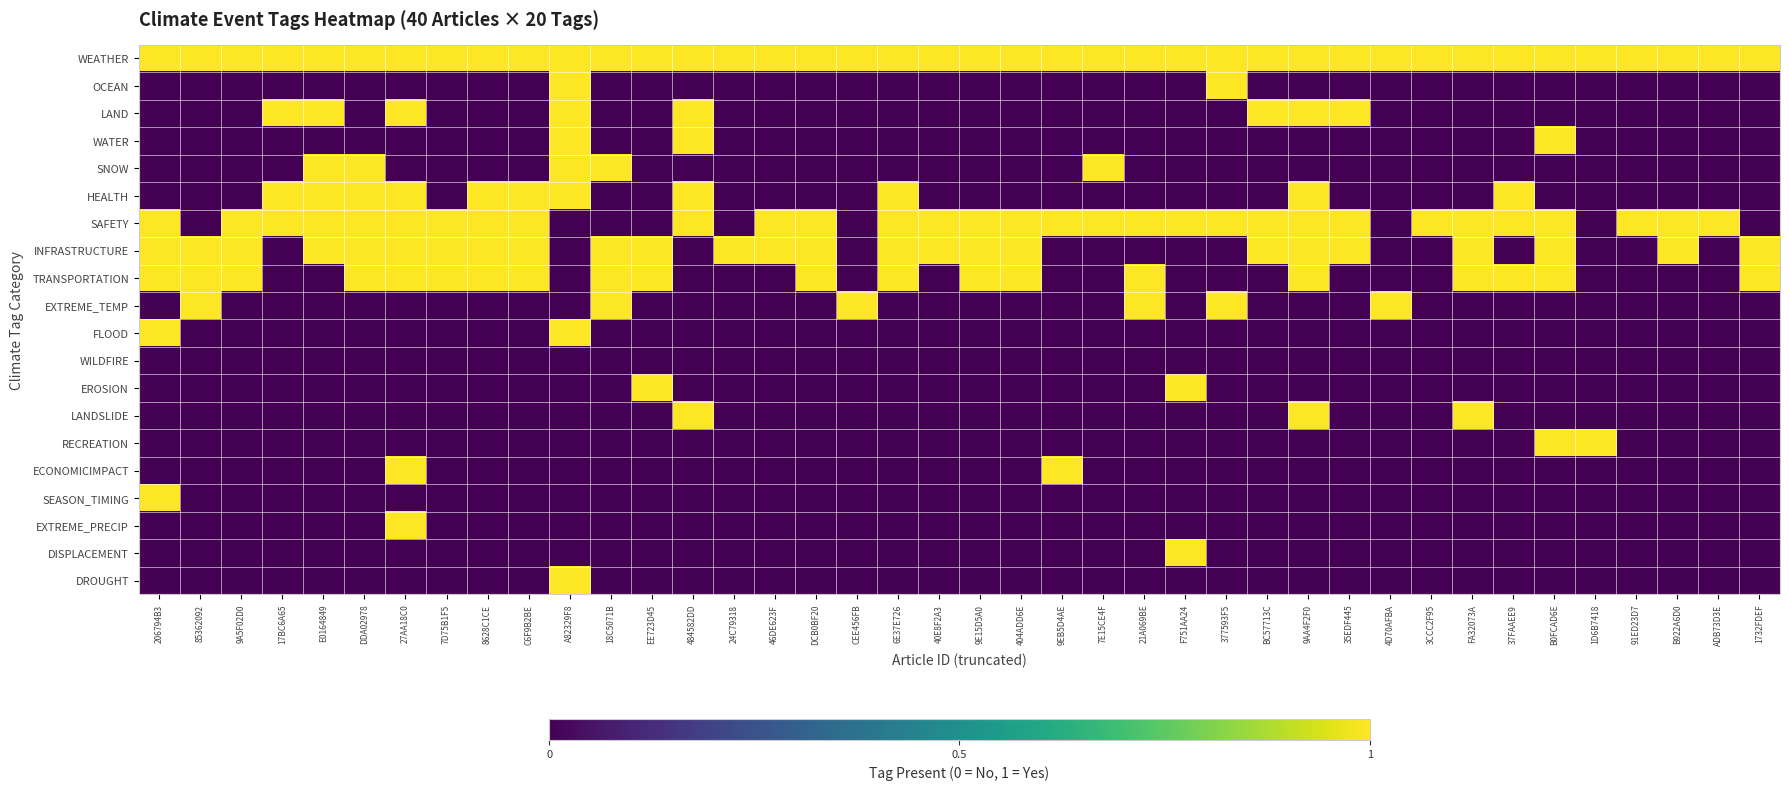

What is the spread (max minus min) of values at 9EB5D4AE?

1